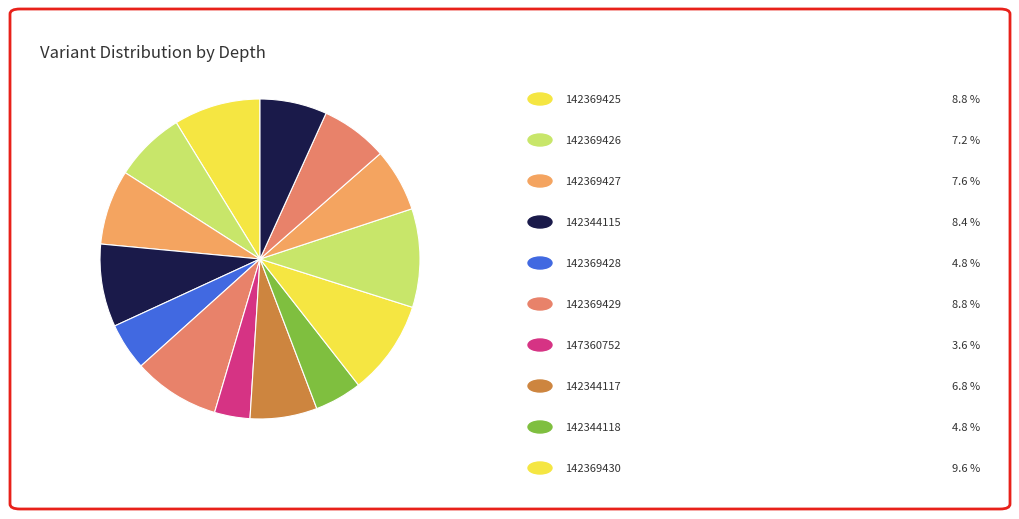

Is there a majority slice in this chart?

No